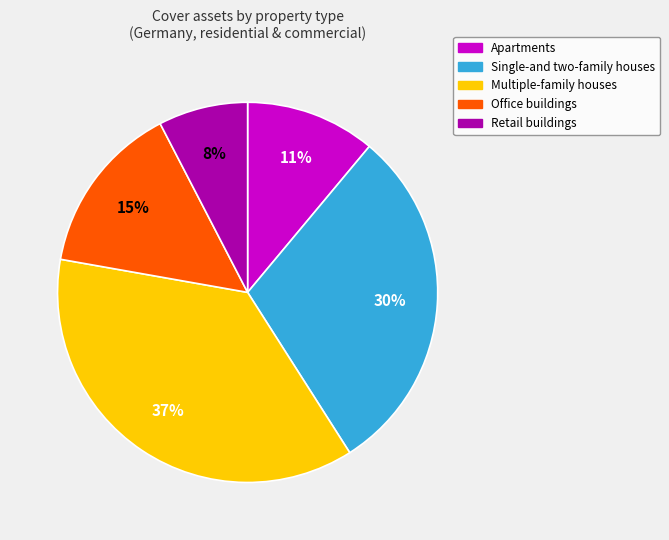

Combined, do Office buildings and Apartments account for over 50%?

No